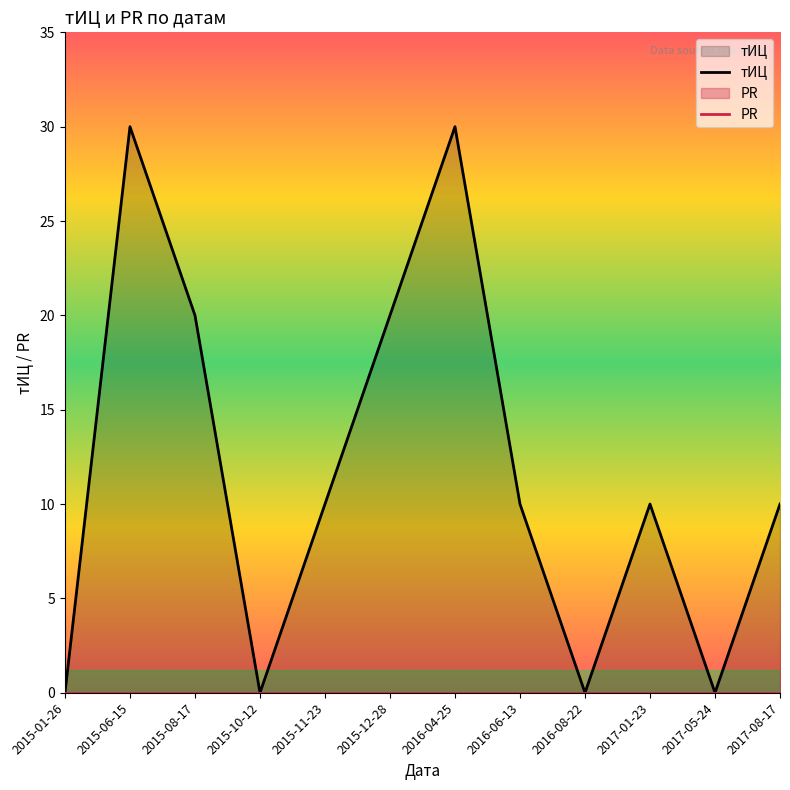

Between 2015-08-17 and 2017-05-24, which is larger?

2015-08-17